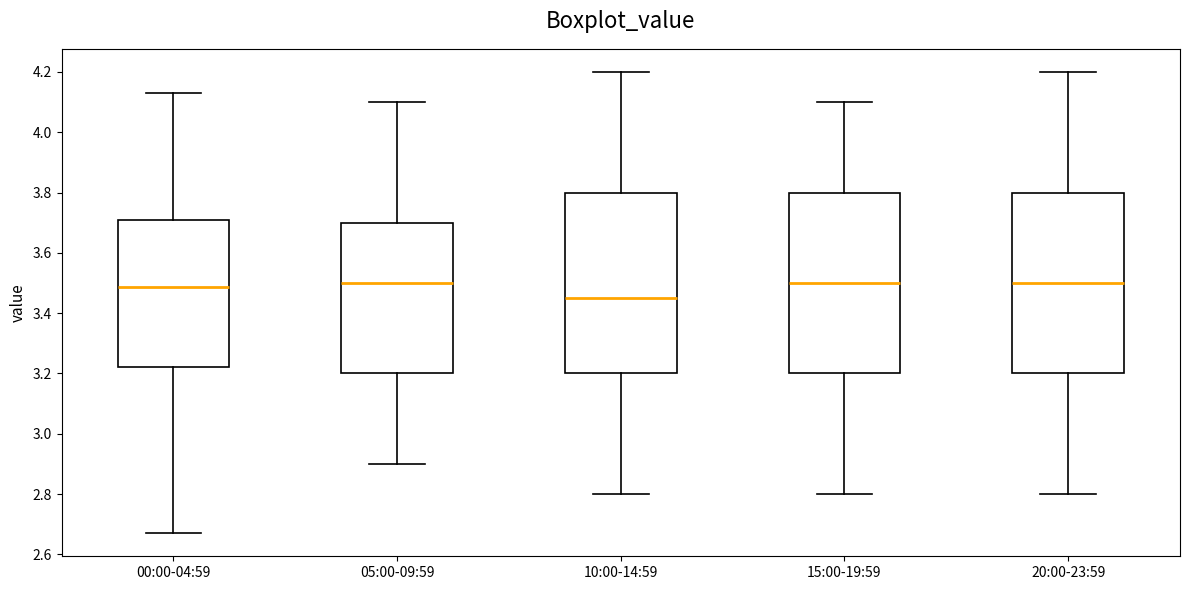

Where does the lower whisker of the box for 00:00-04:59 end on the y-axis? The values are not printed on the chart, so give them approximately, as read against the axis.

2.68